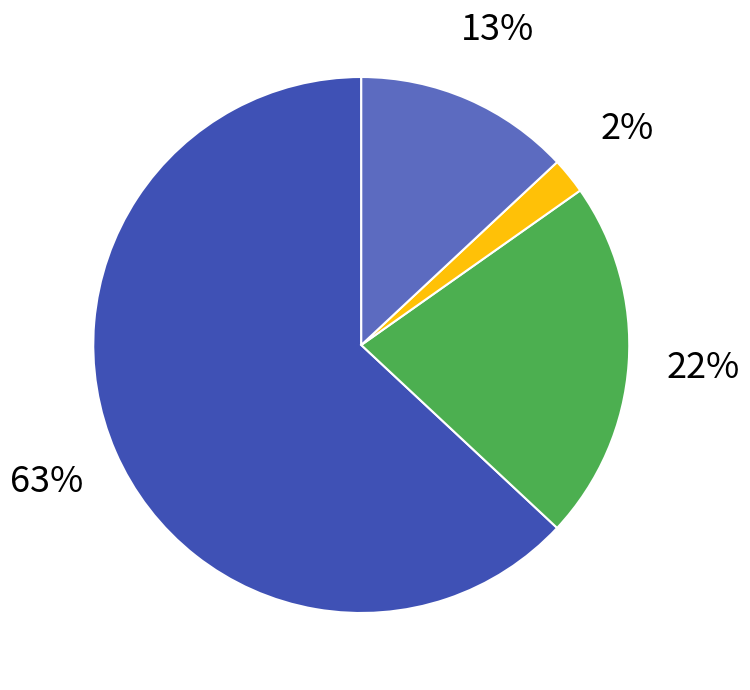

To the nearest percent, what is the difference between the largest and smallest slice percentages?

61%